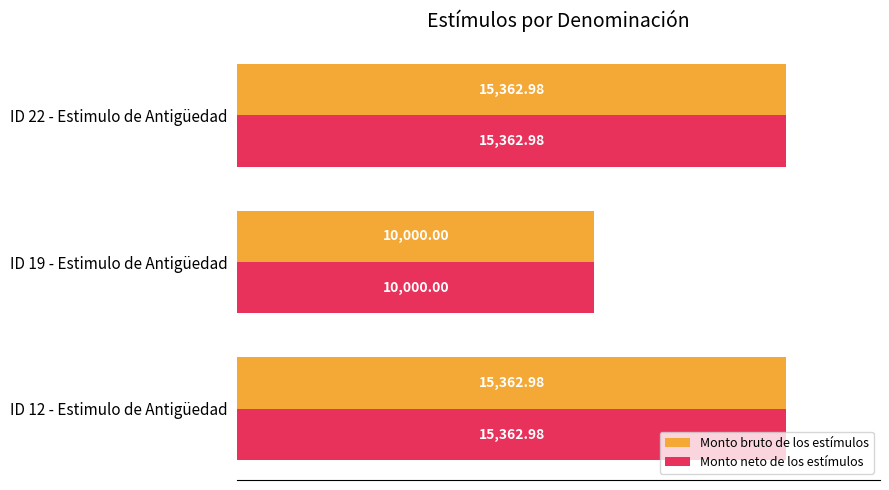

Count the number of categories in the chart.

3